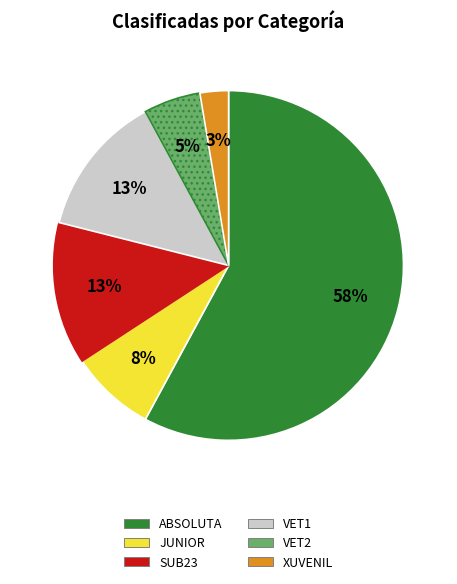

Is the sum of XUVENIL and VET2 greater than half?

No